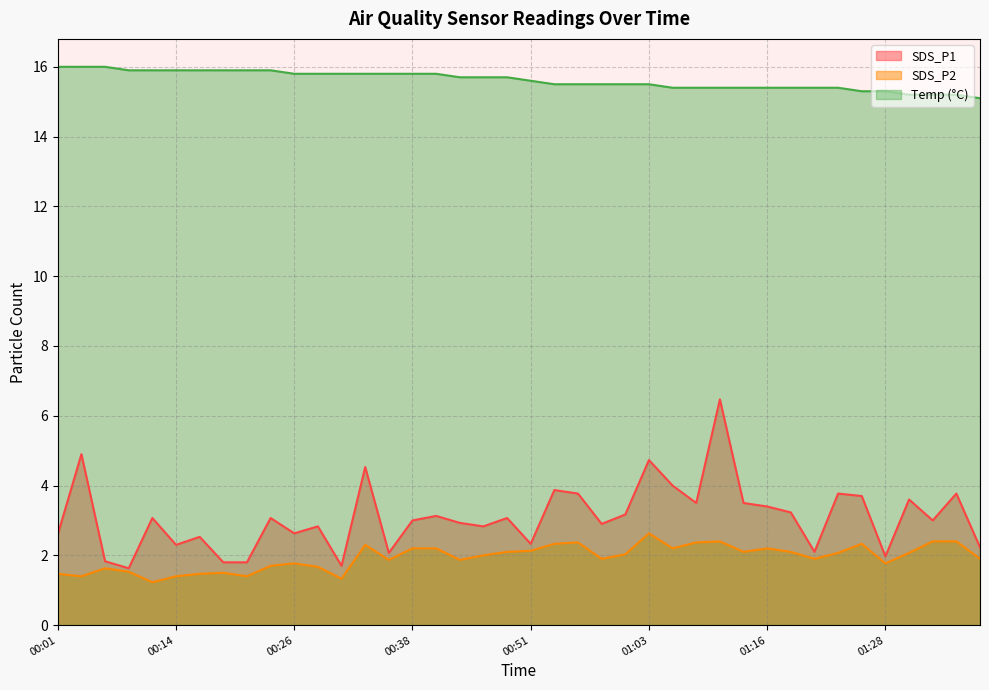

How many series are shown in this chart?

3